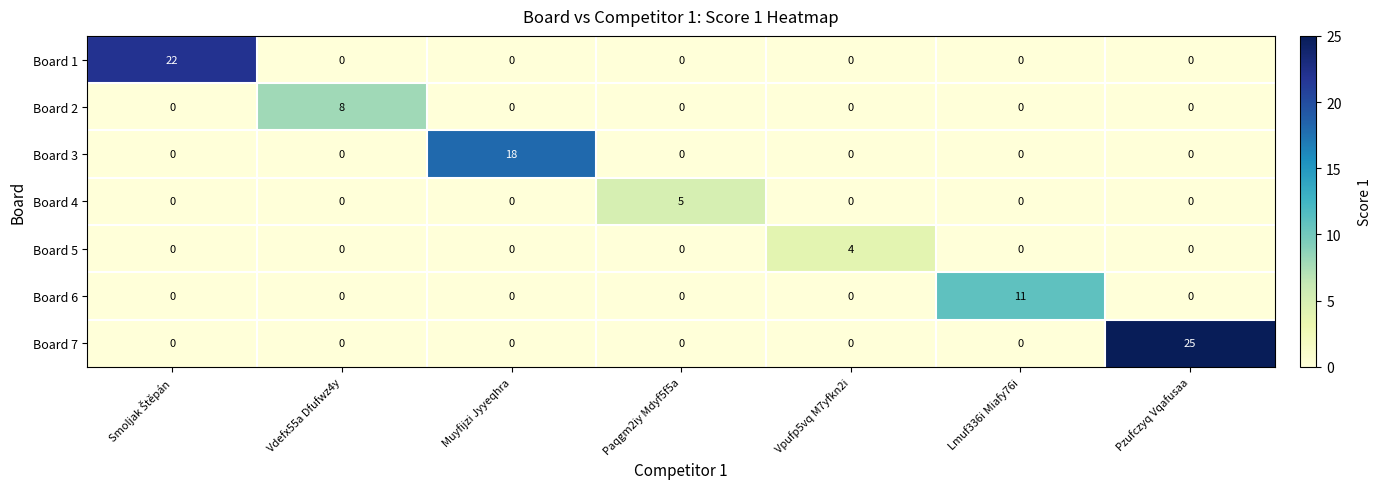

Which series has the largest range (max minus min)?

Board 7